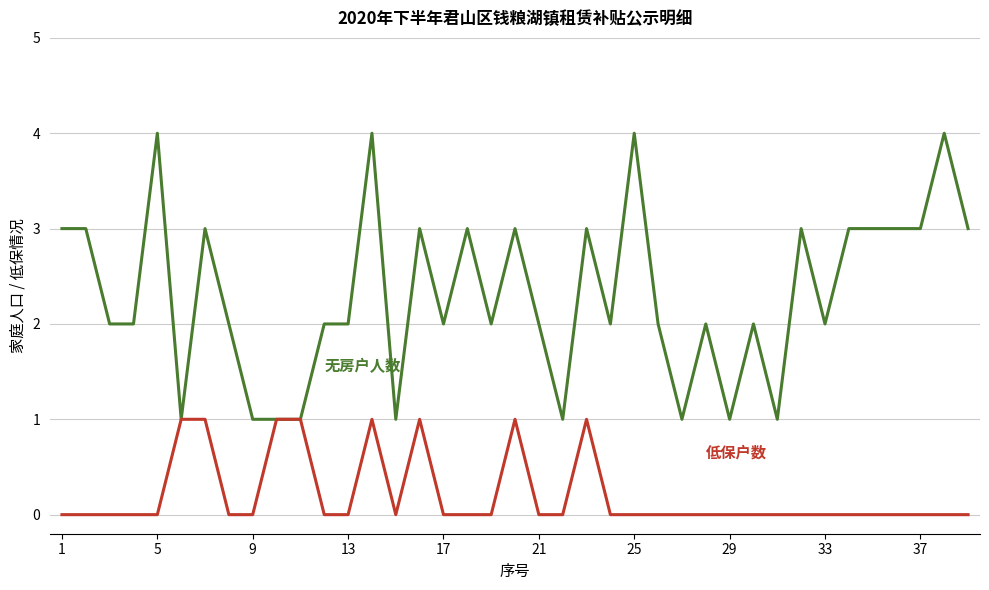

What is the greatest value displayed?

4